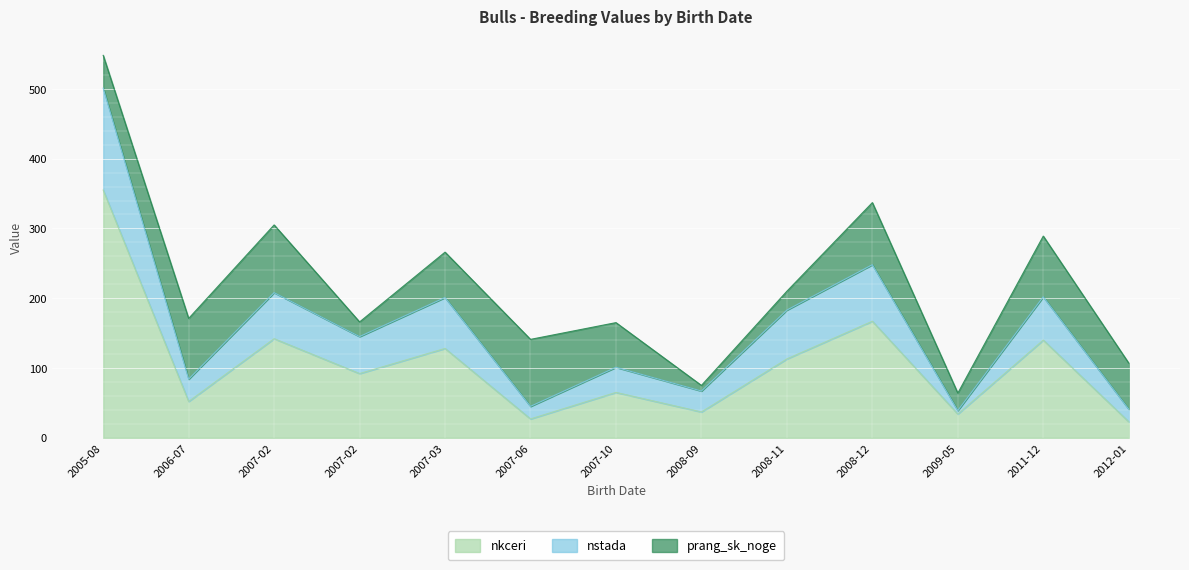

Does the chart display data point markers on the line(s)?

No